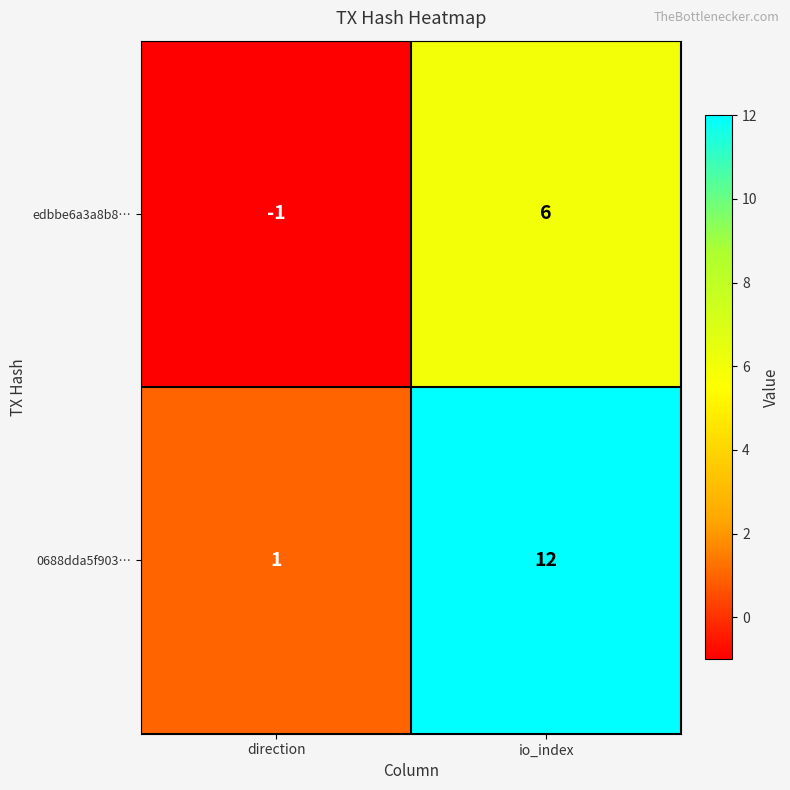

Between direction and io_index, which series saw the biggest shift?

0688dda5f903…